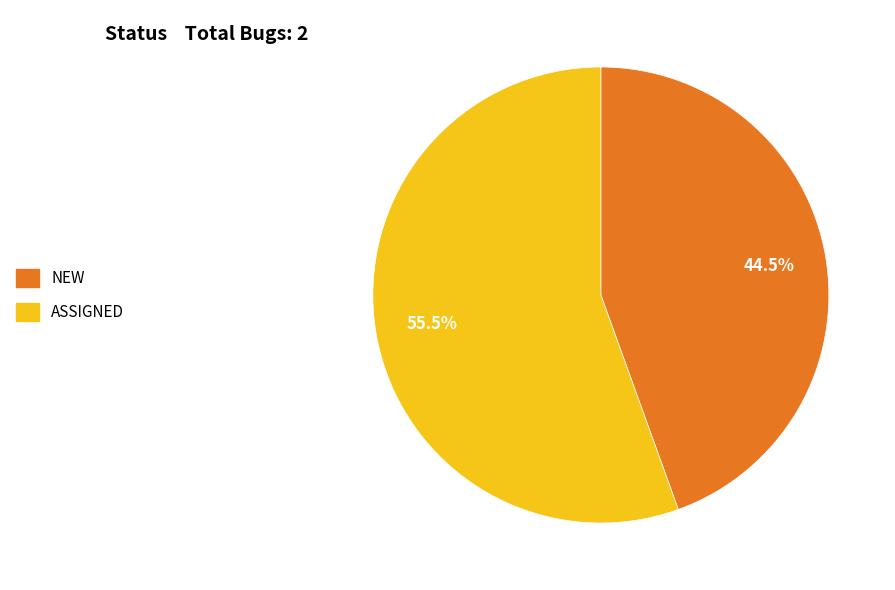

How many segments does this pie chart have?

2